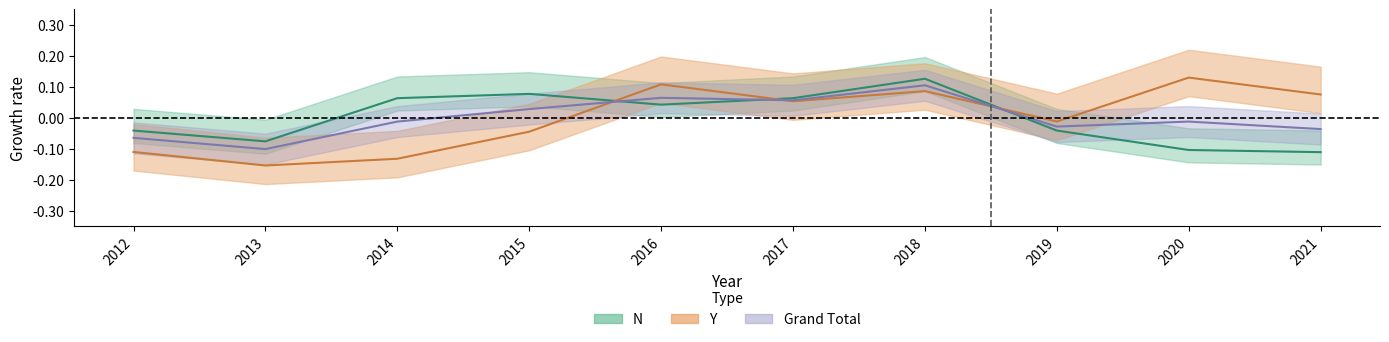

Does the chart have visible grid lines?

No